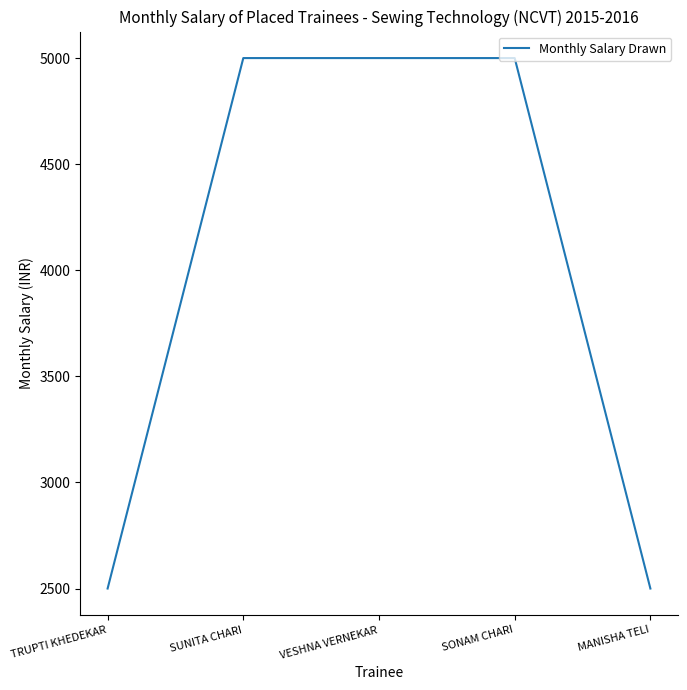

The value at TRUPTI KHEDEKAR is 1231. True or false?

False